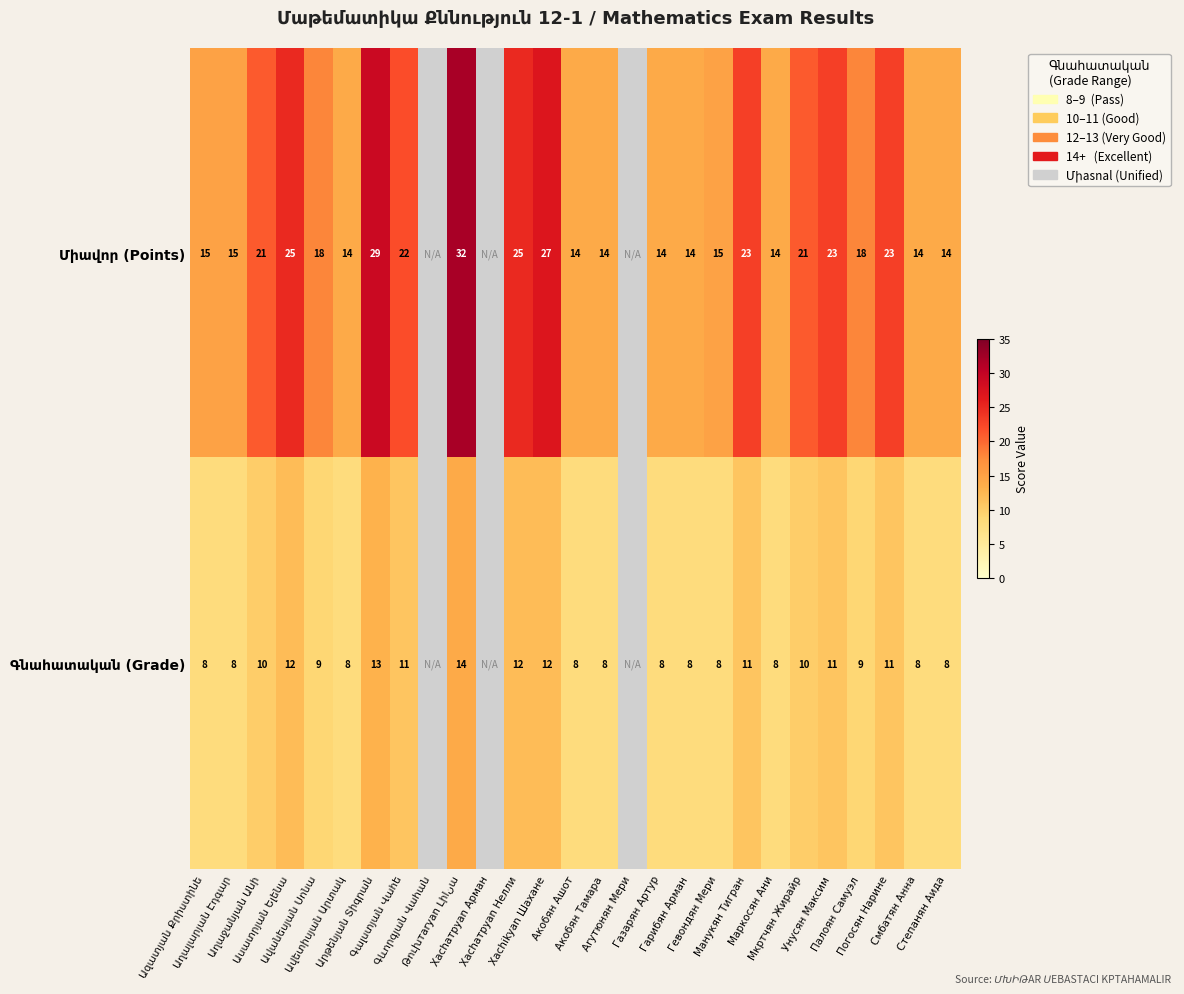

What is the spread (max minus min) of values at Унусян Максим?

12